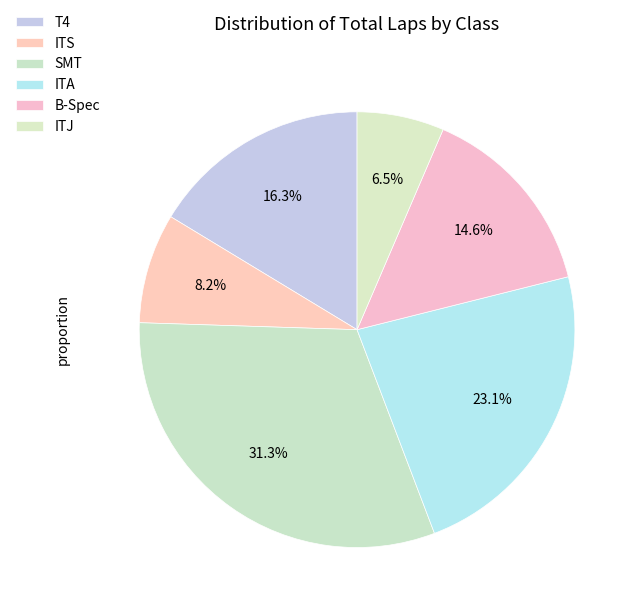

Which category has the smallest portion of the pie?

Stephen Coupey (ITJ)